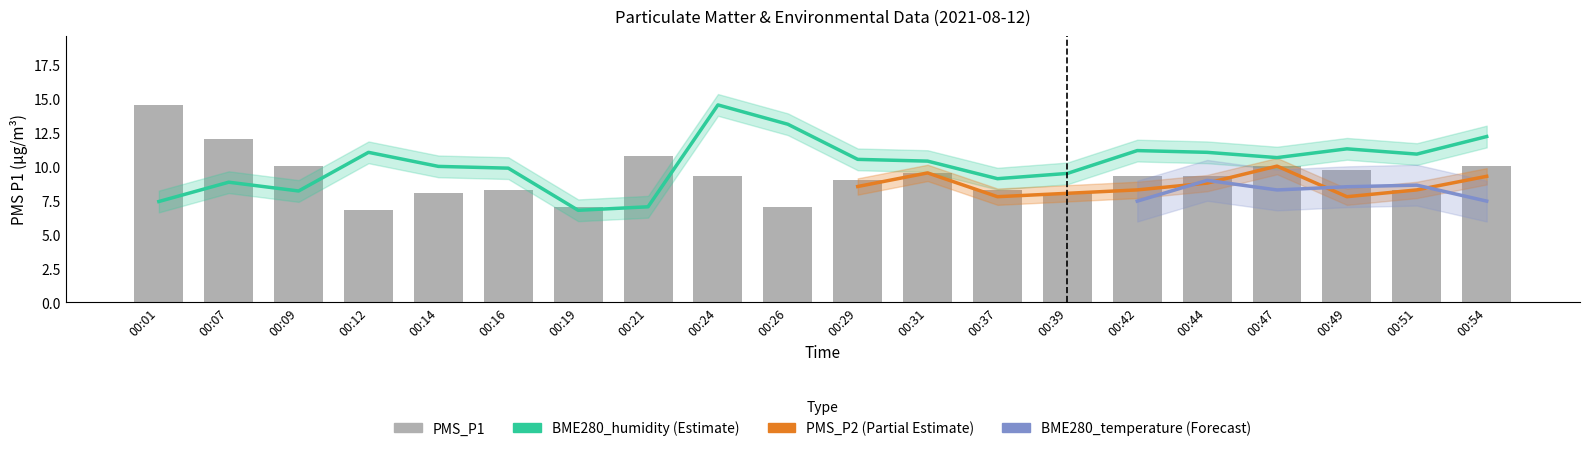

At which label is BME280_humidity closest to 10?

00:14